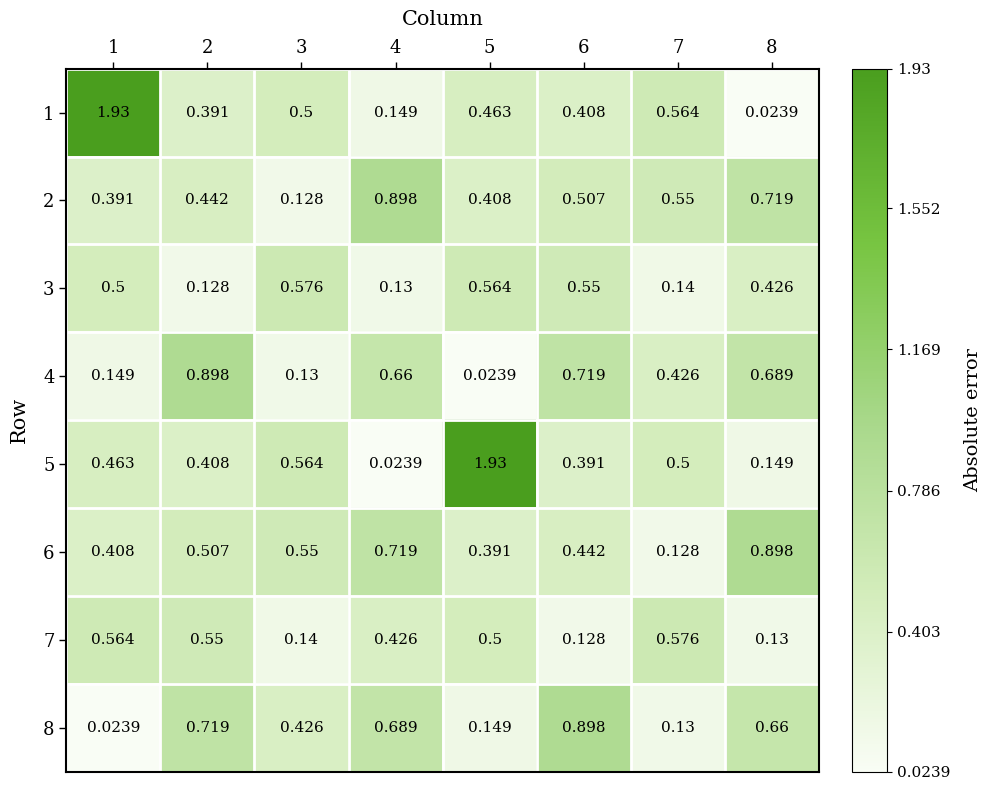

Is the value of 8 at 1 greater than the value of 3 at 2?

No